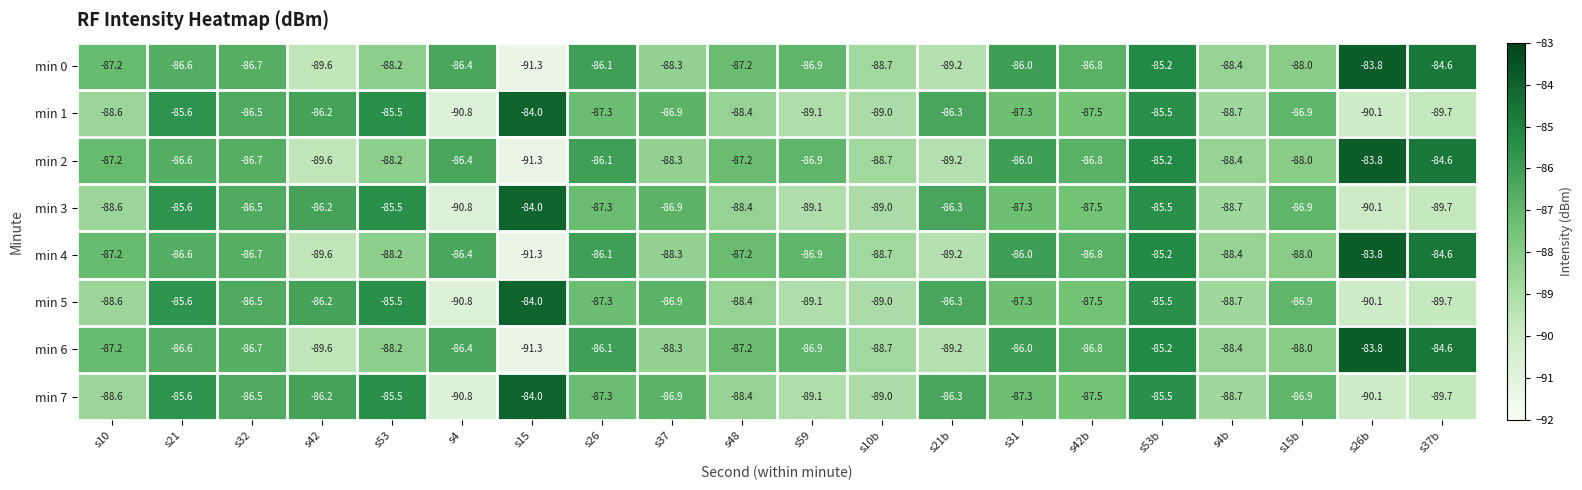

What is the total value across all series at s31?

-693.2